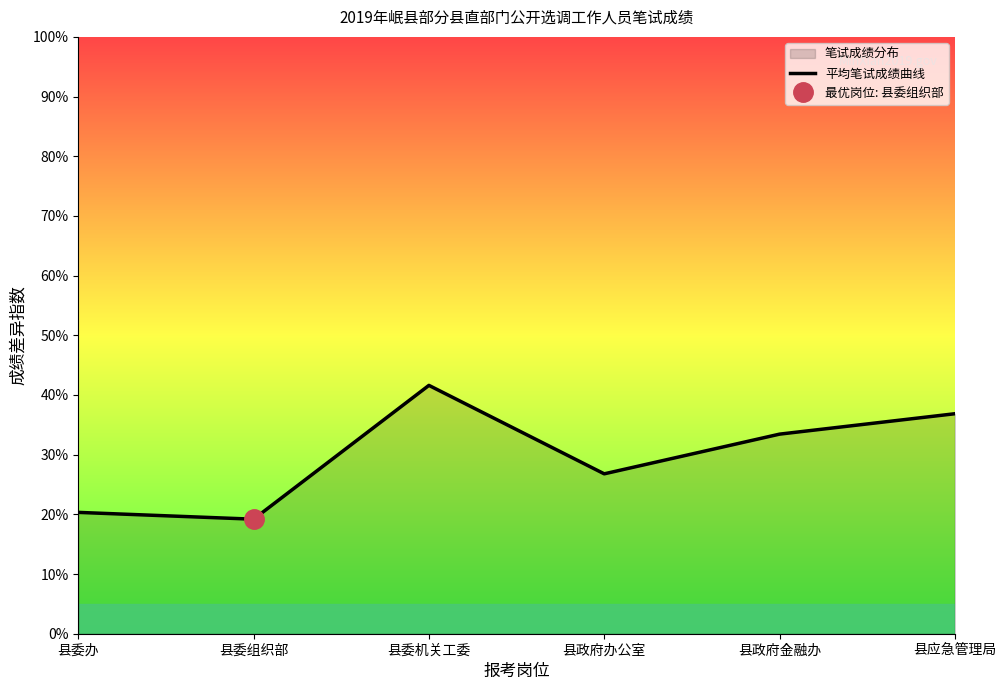

Where is the data nearest to the value 30?

县政府办公室